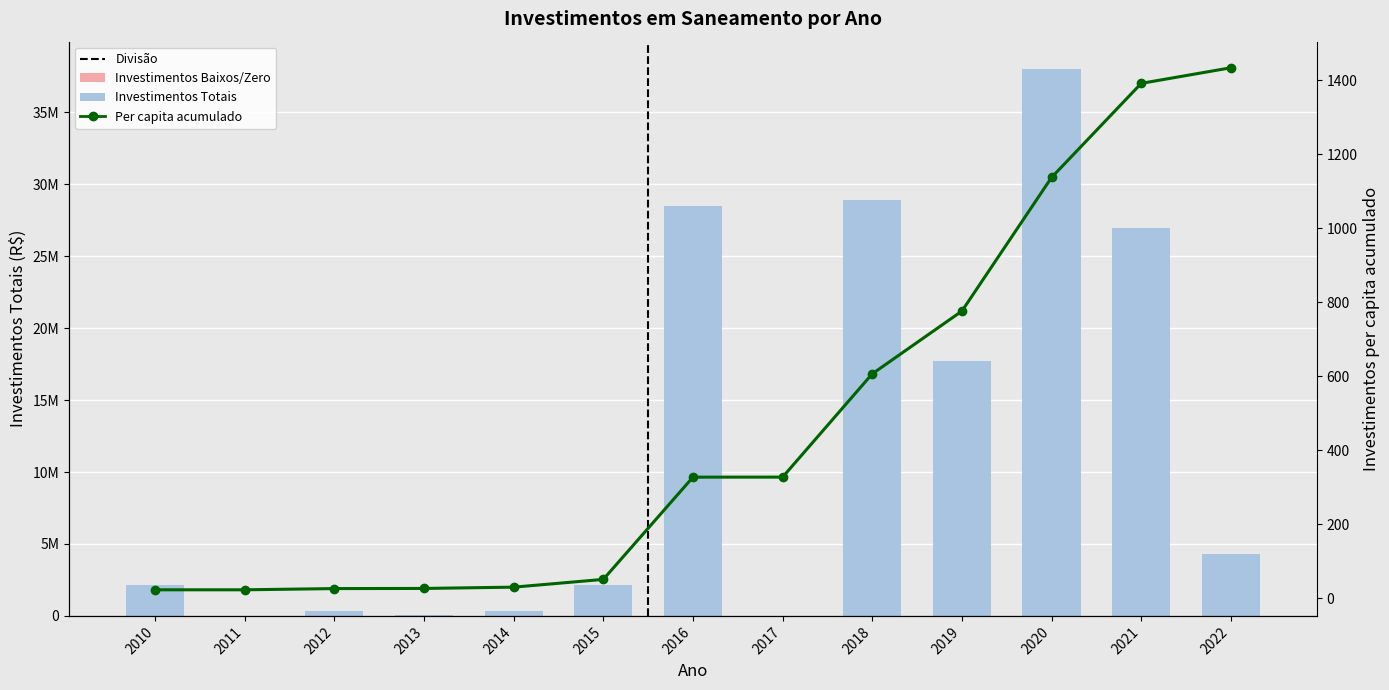

What is the change in value from 2019 to 2022?

-13427225.4